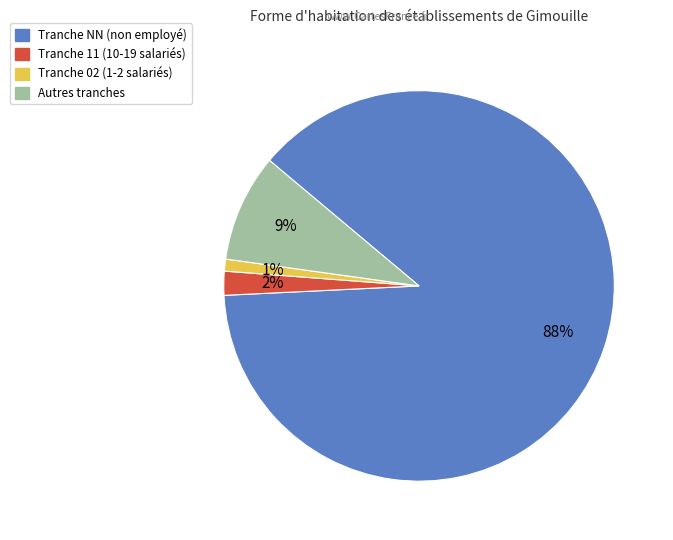

To the nearest percent, what is the average slice percentage?

25%